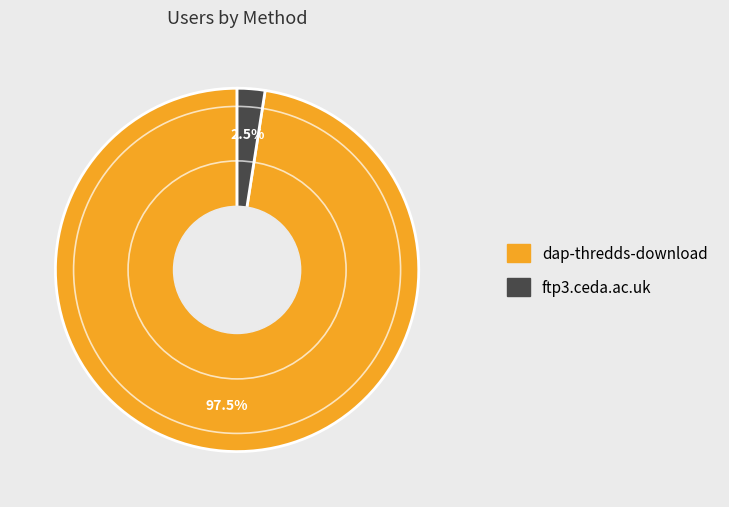

Count the number of slices in the pie.

2